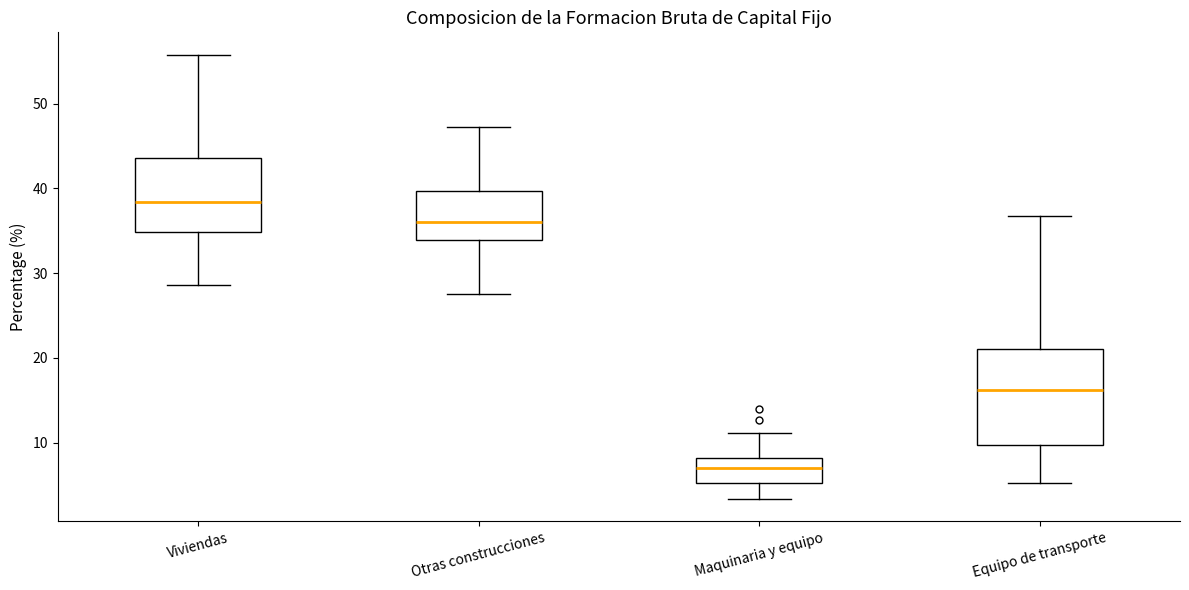

Where does the upper whisker of the box for Equipo de transporte end on the y-axis? The values are not printed on the chart, so give them approximately, as read against the axis.

37